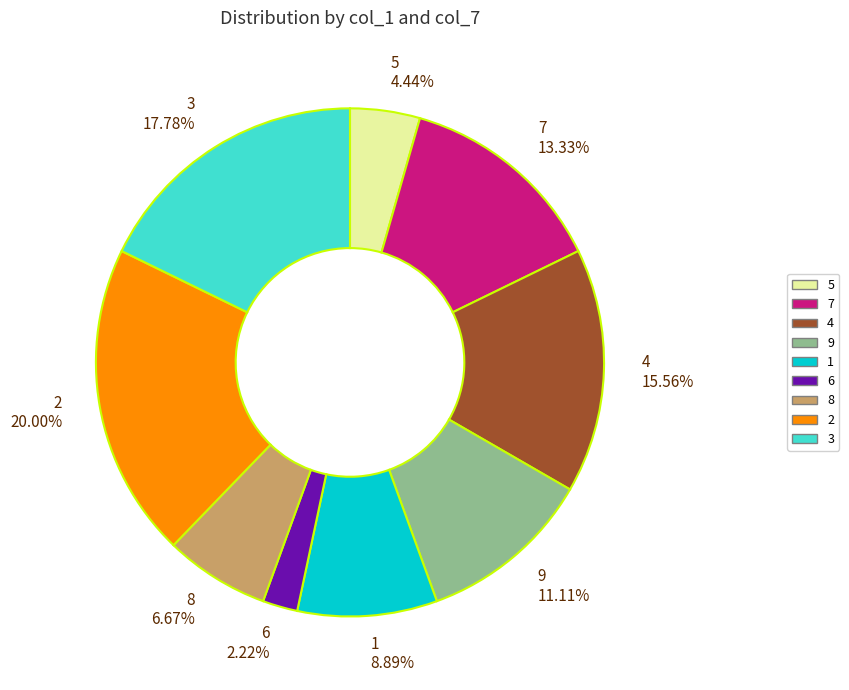

To the nearest percent, what is the combined percentage of 7 and 9?

24%